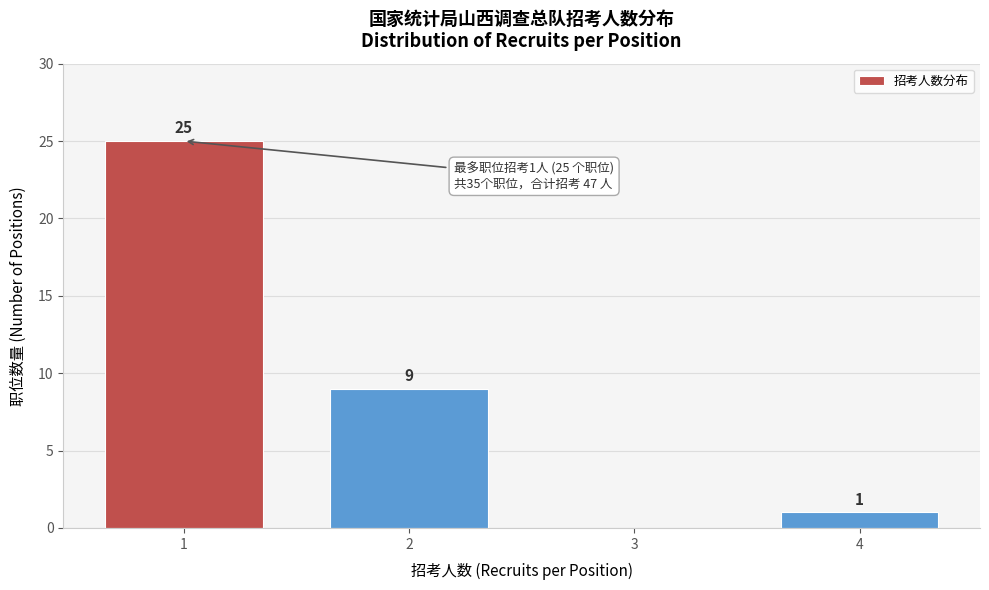

Reading left to right, extract all data points from this chart.

1=25	2=9	3=0	4=1